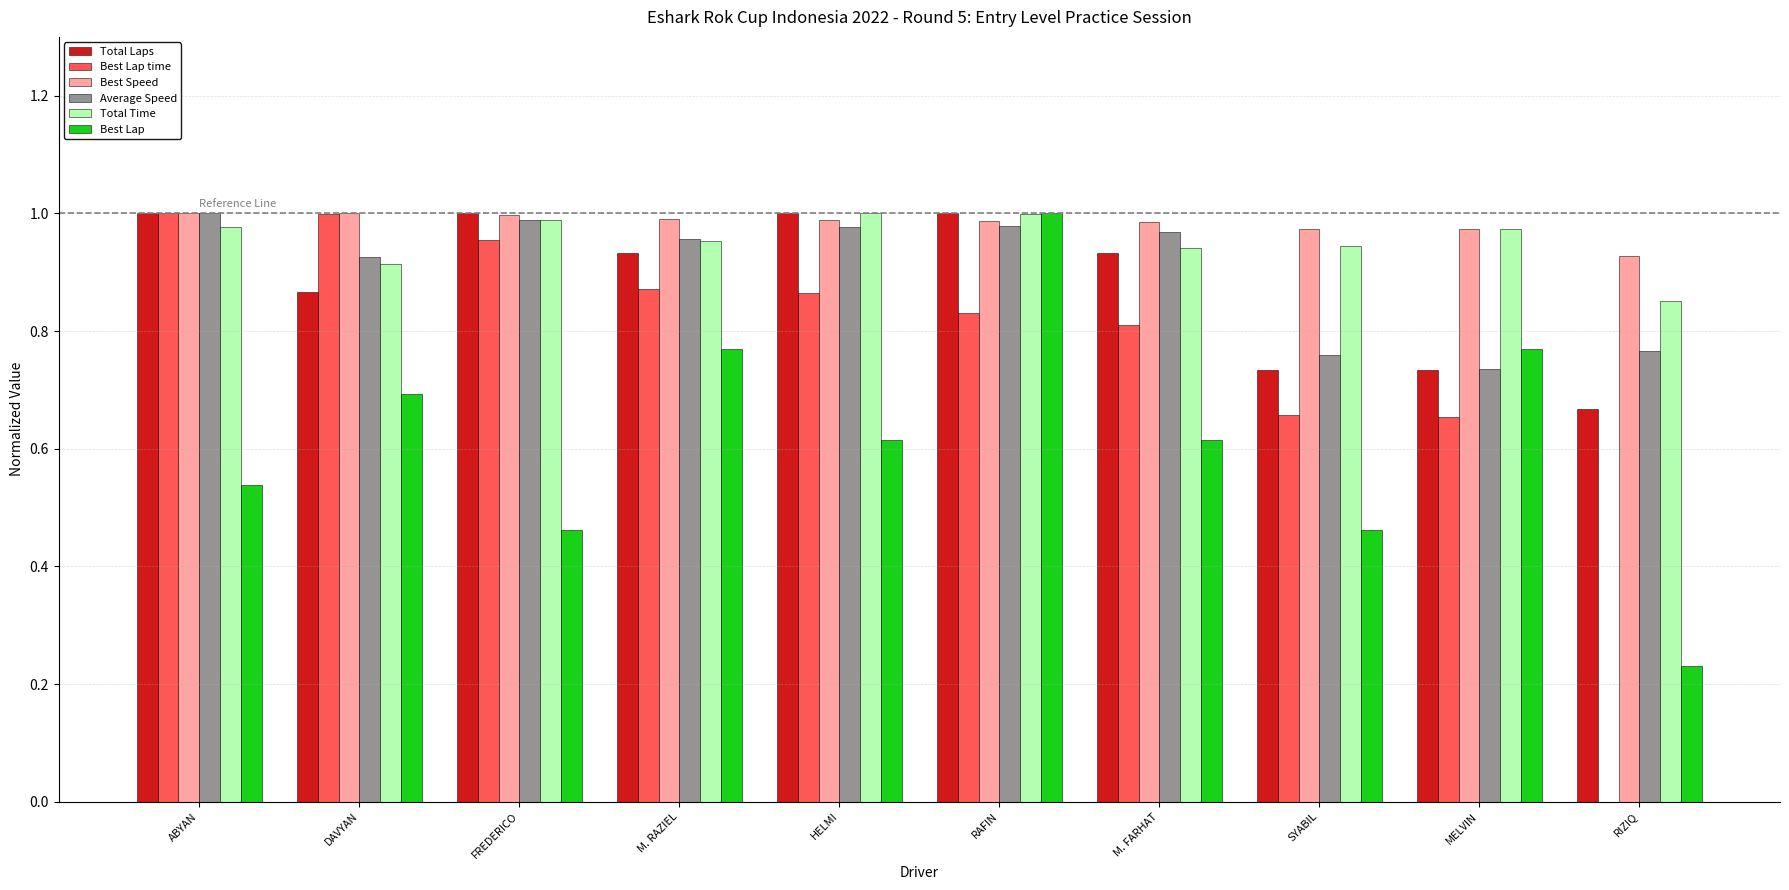

What is the spread (max minus min) of values at HELMI?

0.4